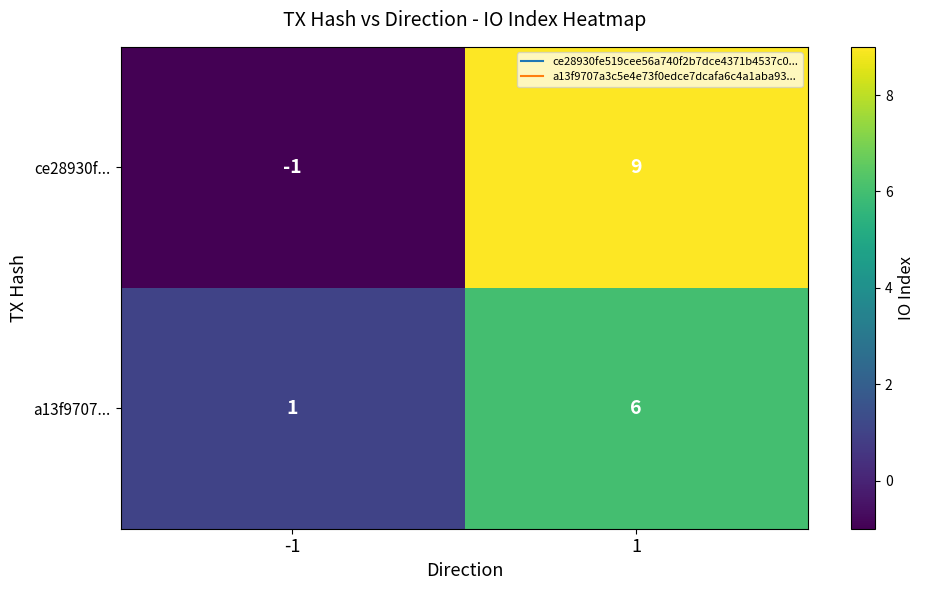

At which category does the chart reach its minimum across all series?

-1